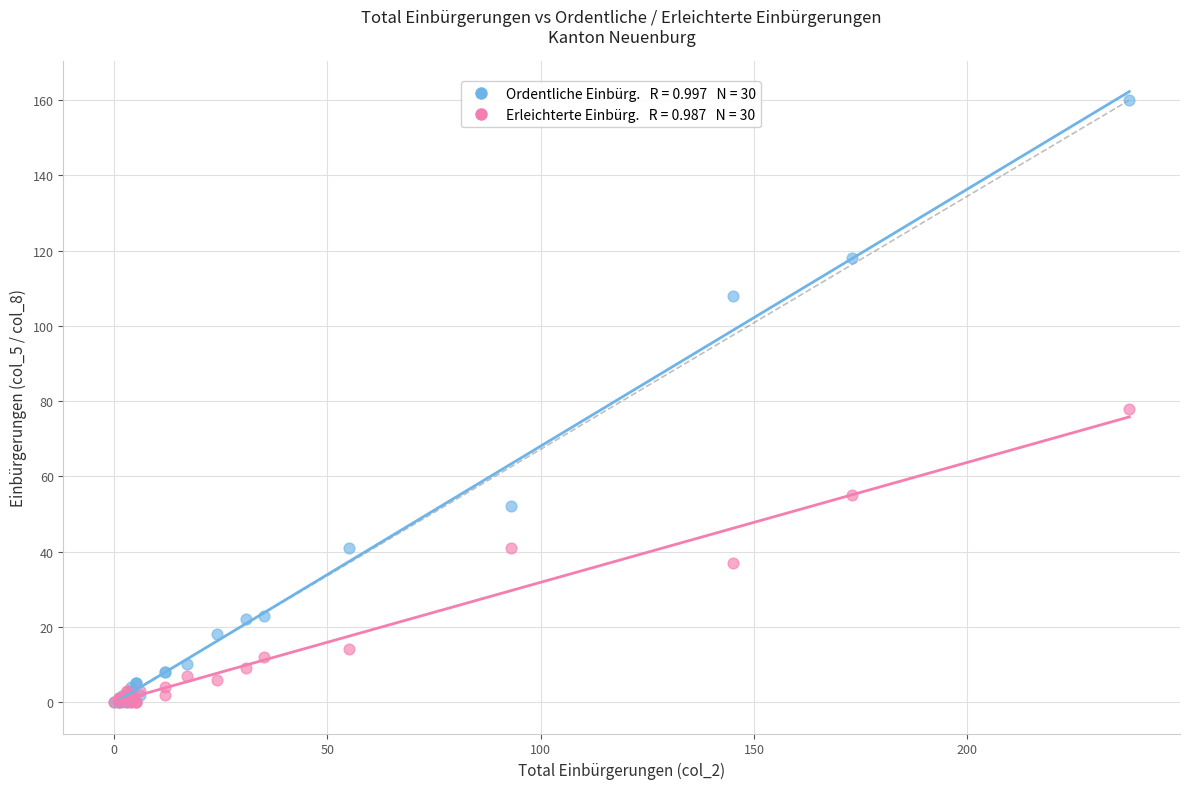

Across all series, what Y value is closest to 80?

78